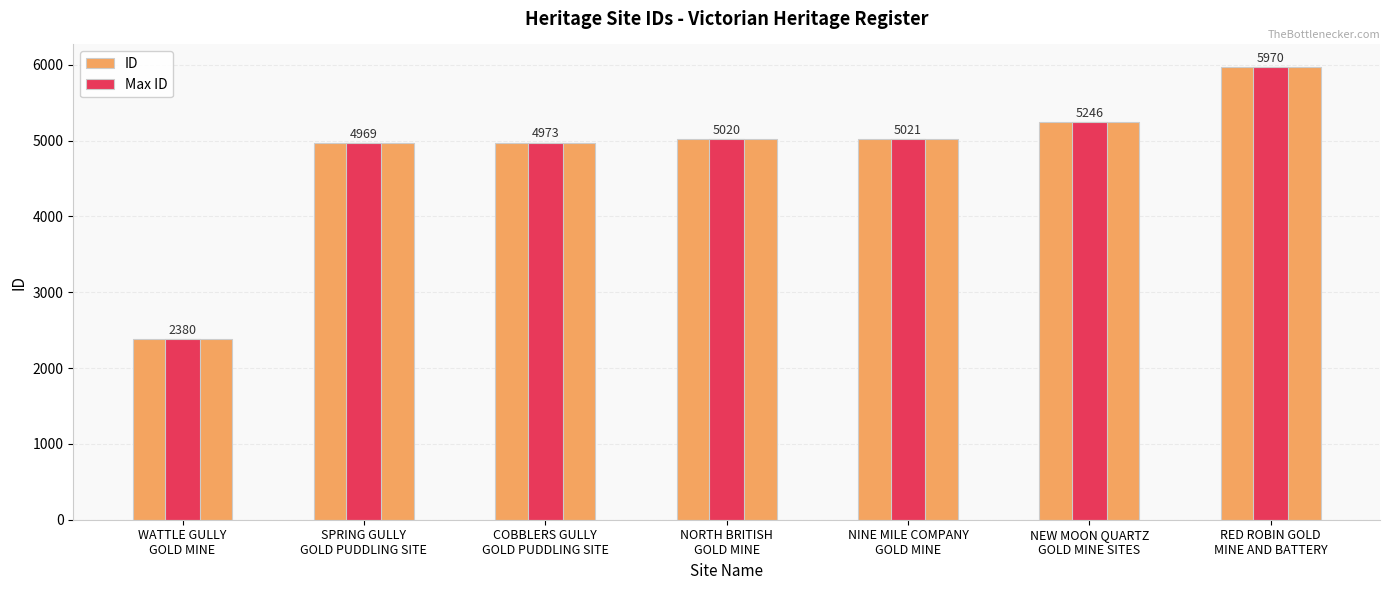

What value does the ID series have at COBBLERS GULLY
GOLD PUDDLING SITE?

4973